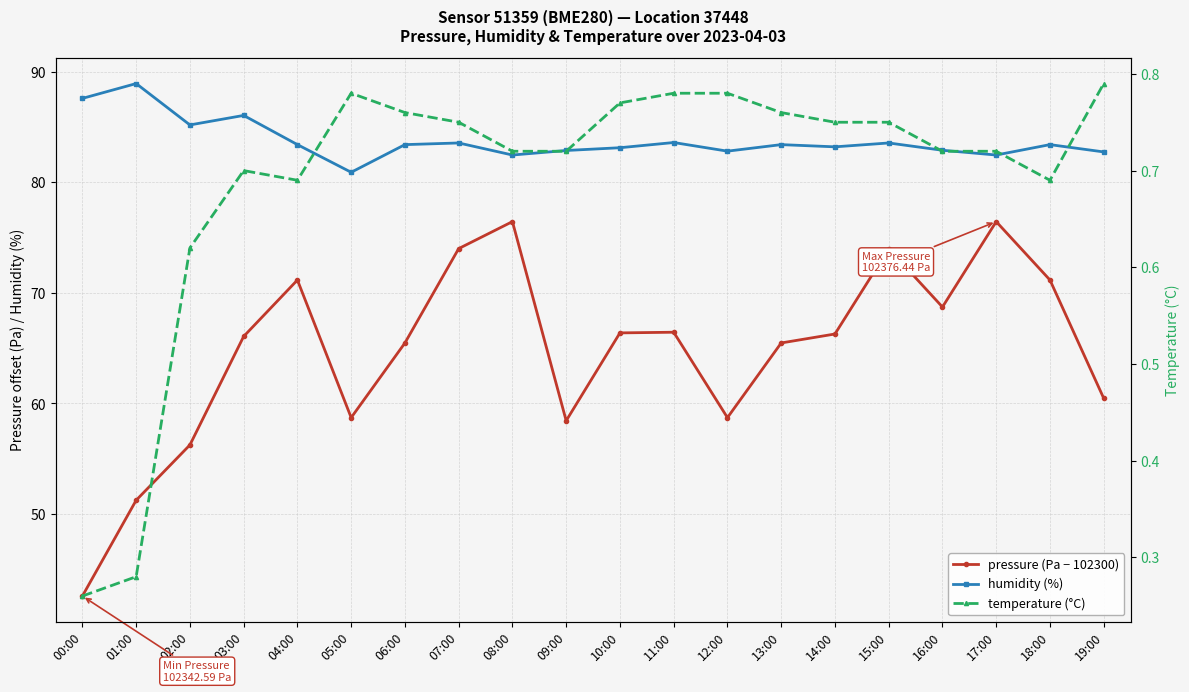

Reading left to right, transcribe all the data shown in this chart.

pressure (Pa − 102300): 42.6	51.2	56.2	66.1	71.2	58.7	65.5	74.0	76.4	58.4	66.4	66.4	58.7	65.5	66.3	74.0	68.7	76.4	71.2	60.5
humidity (%): 87.6	88.9	85.2	86.0	83.4	80.9	83.4	83.5	82.5	82.9	83.1	83.6	82.8	83.4	83.2	83.5	82.9	82.5	83.4	82.7
temperature (°C): 0.3	0.3	0.6	0.7	0.7	0.8	0.8	0.8	0.7	0.7	0.8	0.8	0.8	0.8	0.8	0.8	0.7	0.7	0.7	0.8